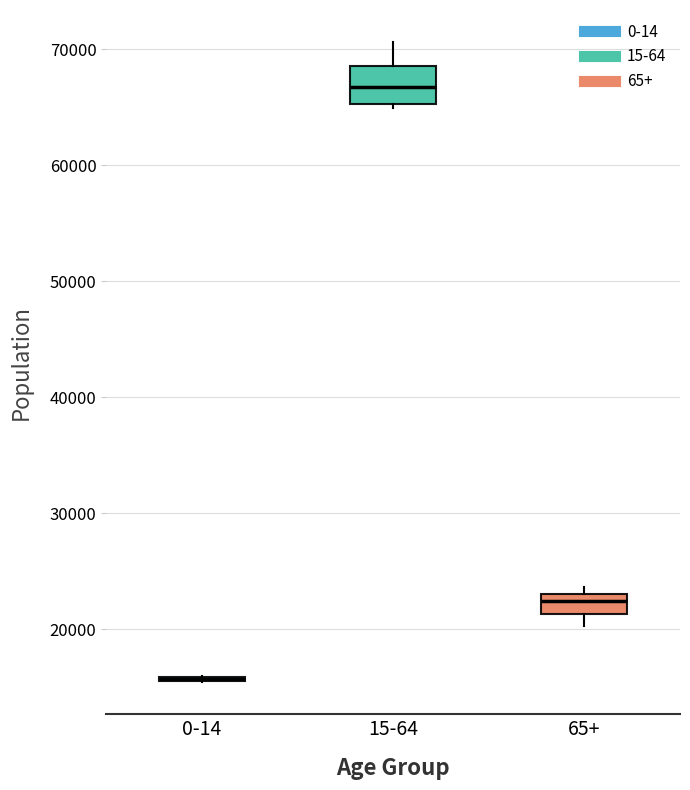

Which box is the tallest, from its lower edge to its upper edge?

15-64